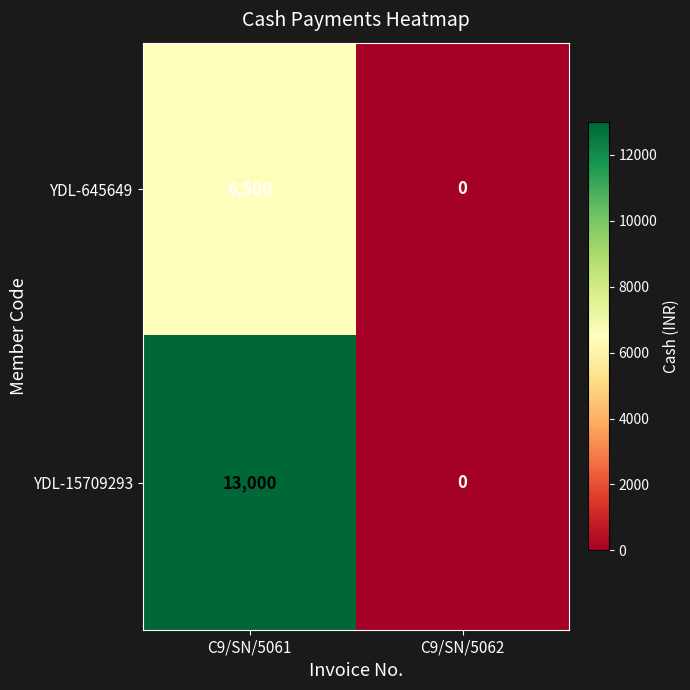

What is the maximum value shown in the chart?

13000